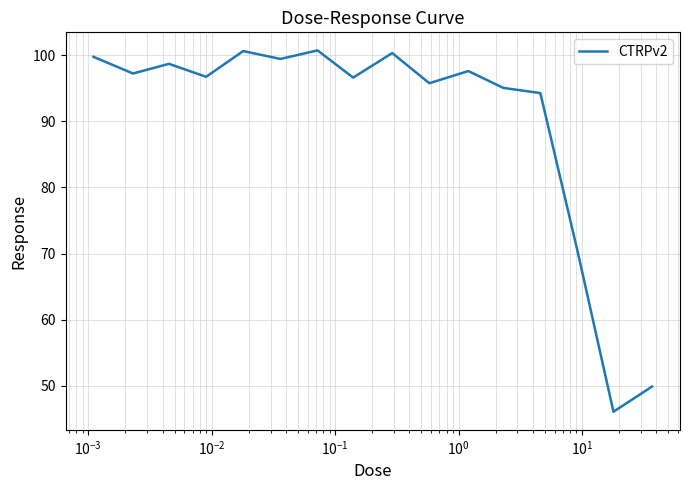

What is the smallest value displayed?

46.1